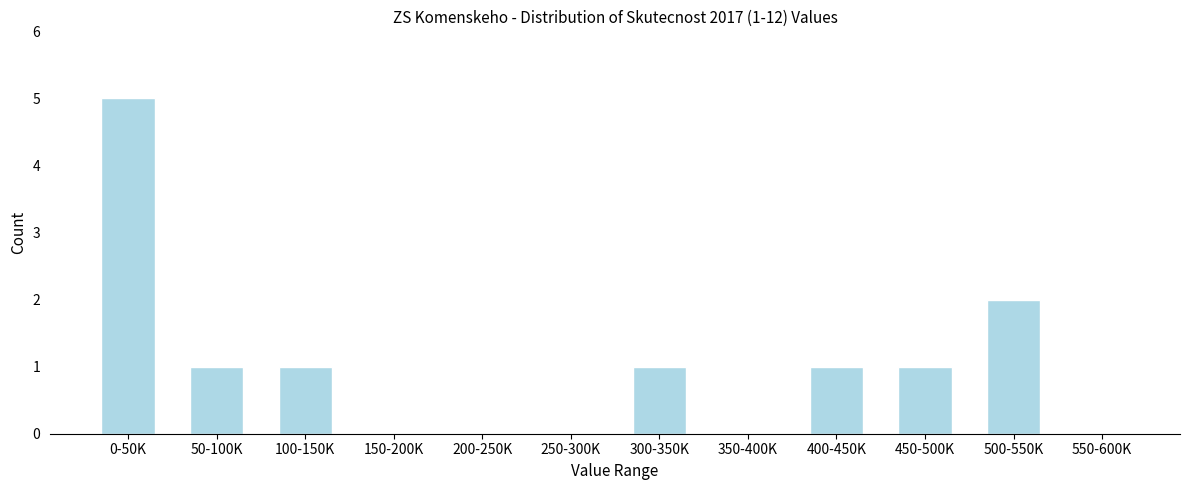

What is the maximum value shown in the chart?

5